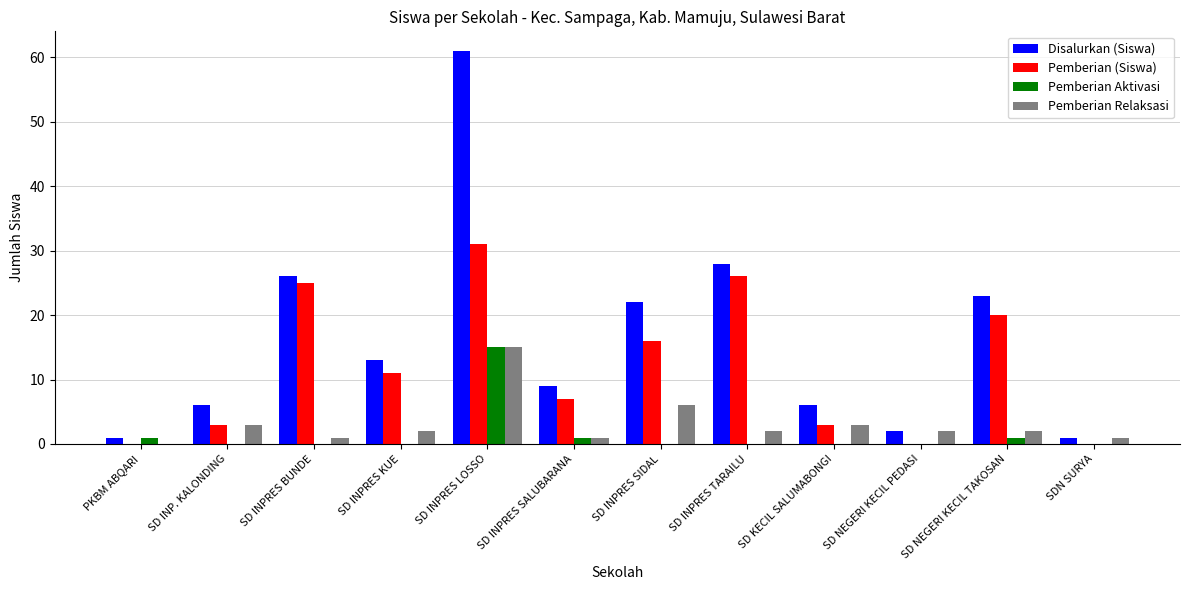

Which category has the highest value in the Pemberian (Siswa) series?

SD INPRES LOSSO